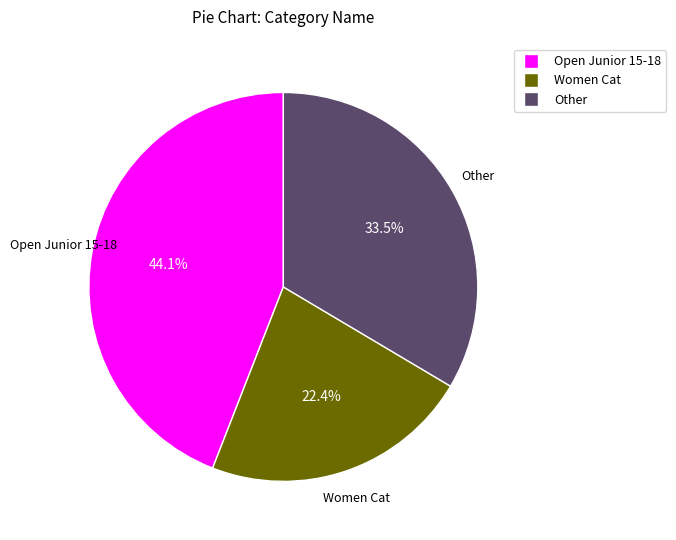

How many segments does this pie chart have?

3